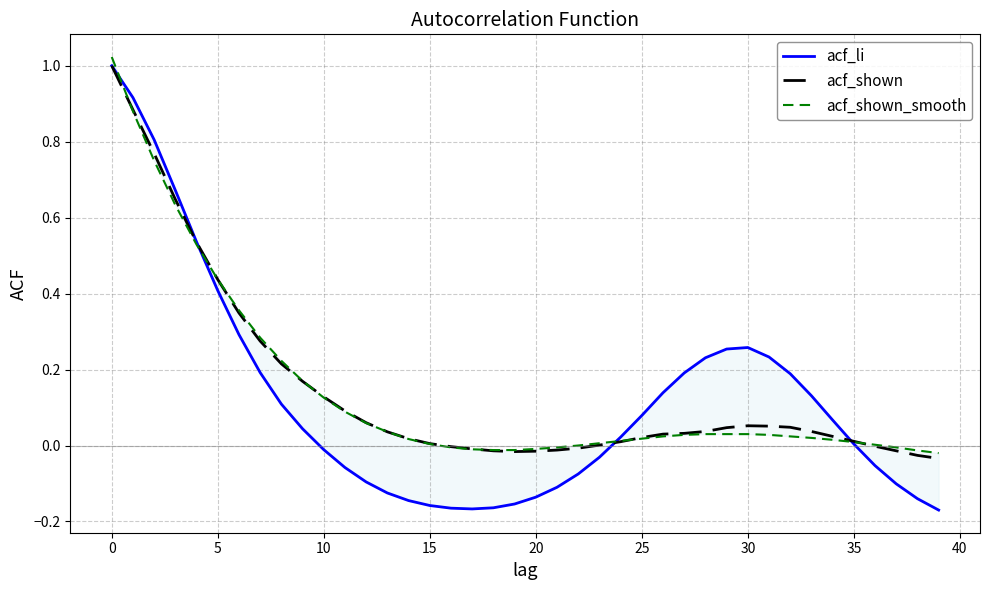

What is the label of the 14th point from the left?

13